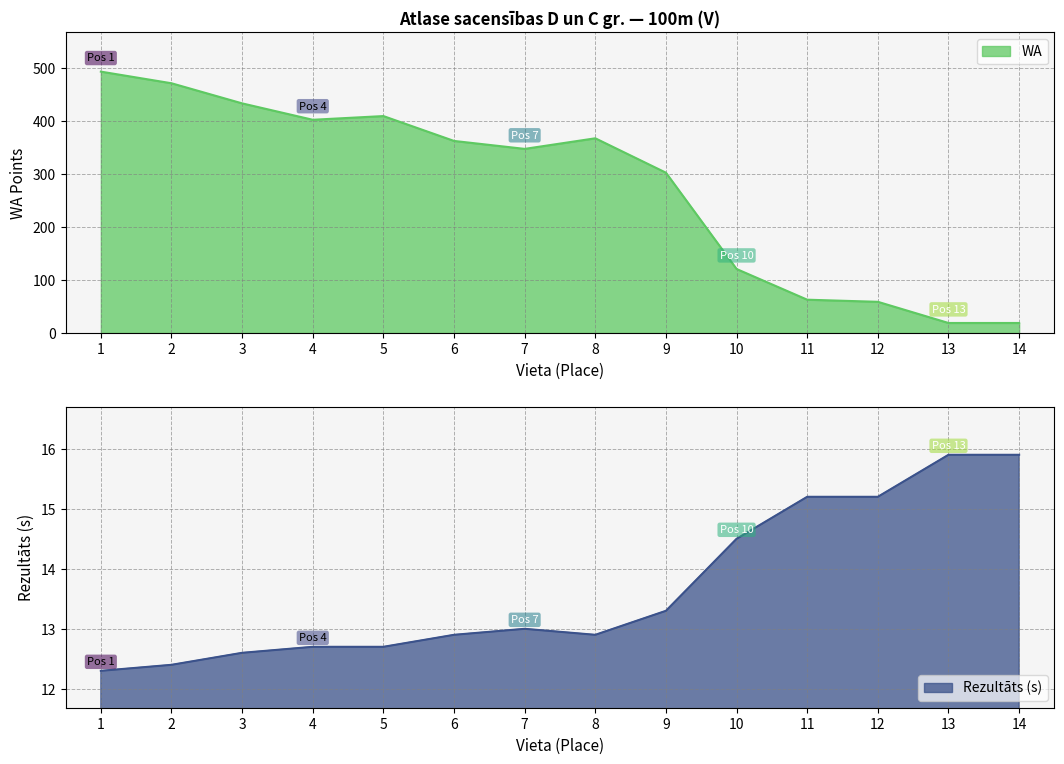

Reading left to right, what are all the values shown in this chart?

WA: 494.0	472.0	434.0	403.0	410.0	363.0	348.0	368.0	303.0	121.0	63.0	59.0	19.0	19.0
Rezultāts: 12.3	12.4	12.6	12.7	12.7	12.9	13.0	12.9	13.3	14.5	15.2	15.2	15.9	15.9